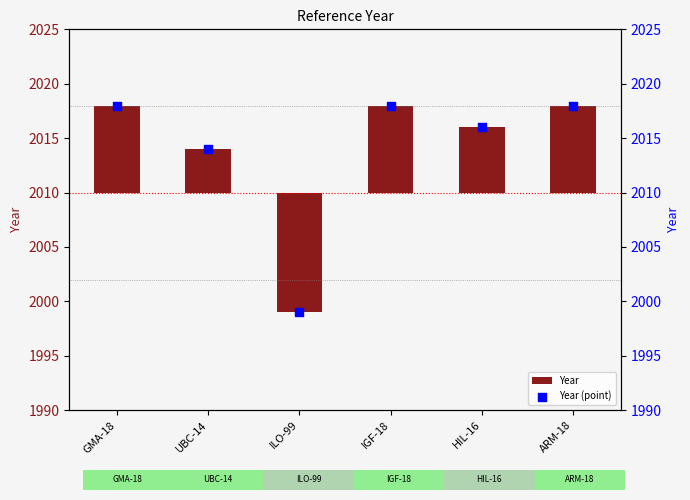

What are all the series names shown in the legend?

Year, Year (point)